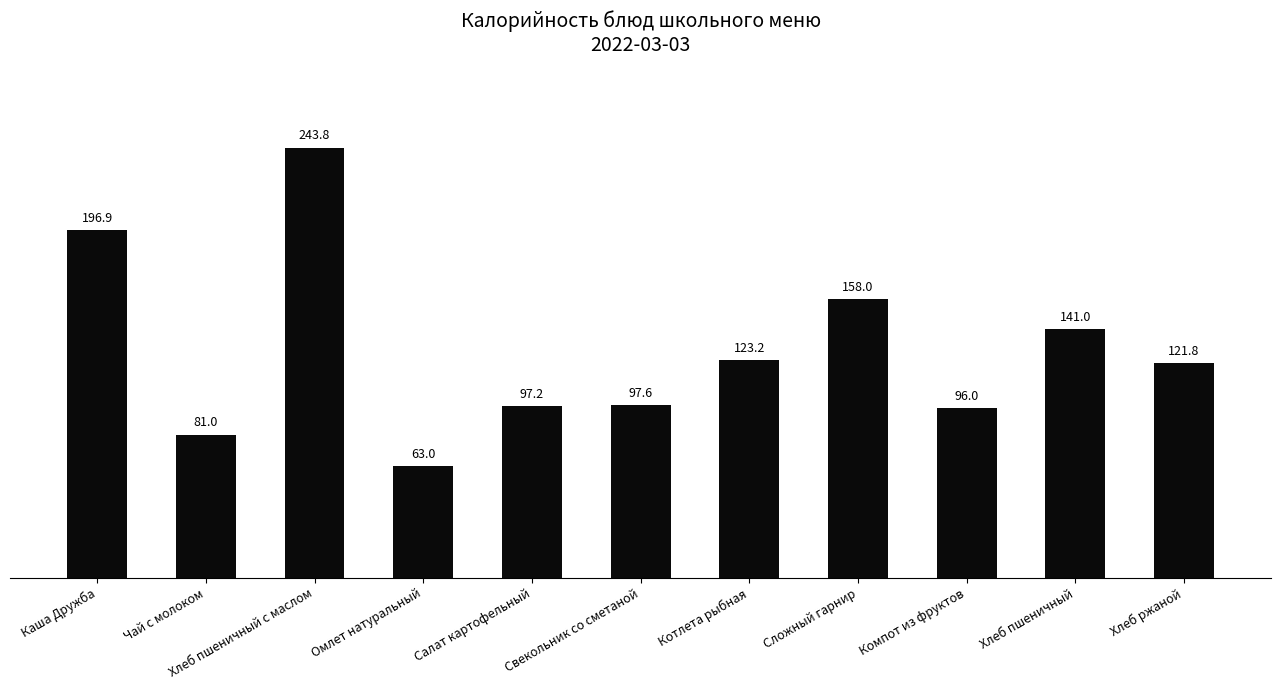

Reading left to right, transcribe all the data shown in this chart.

Каша Дружба=196.9	Чай с молоком=81.0	Хлеб пшеничный с маслом=243.8	Омлет натуральный=63.0	Салат картофельный=97.2	Свекольник со сметаной=97.6	Котлета рыбная=123.2	Сложный гарнир=158.0	Компот из фруктов=96.0	Хлеб пшеничный=141.0	Хлеб ржаной=121.8